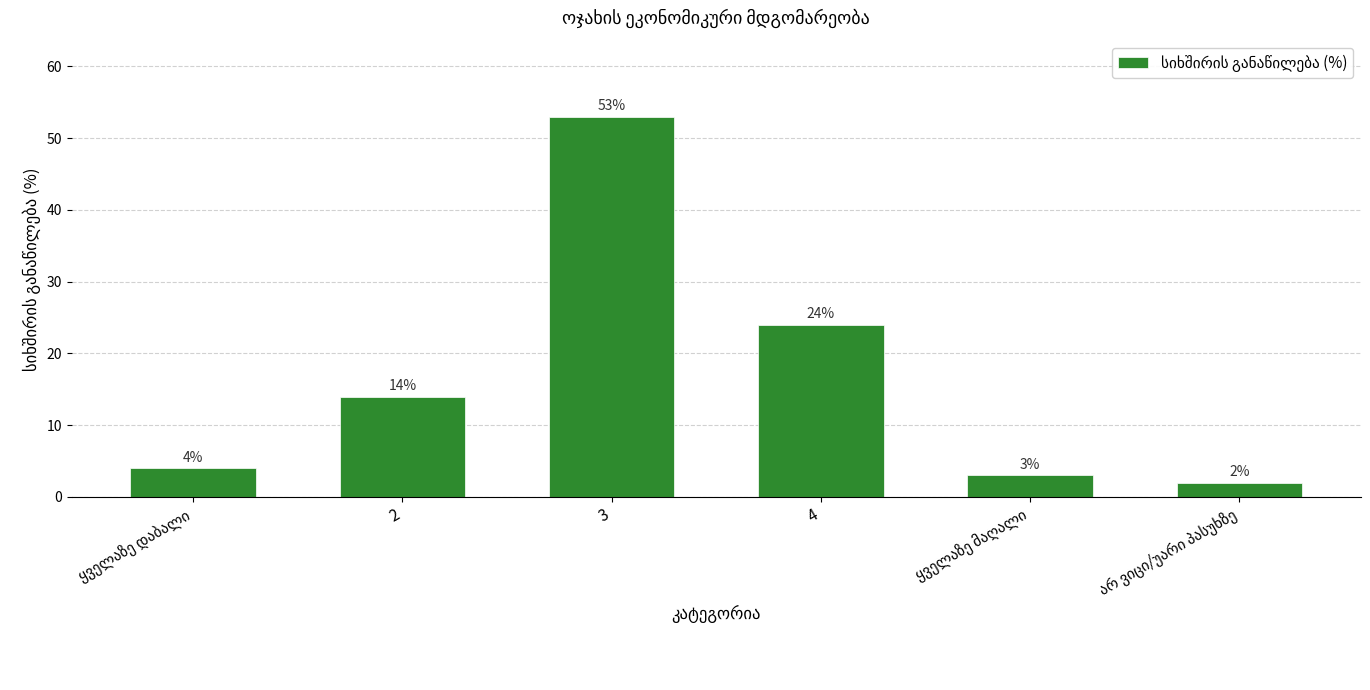

Which category has the highest value across all series?

3